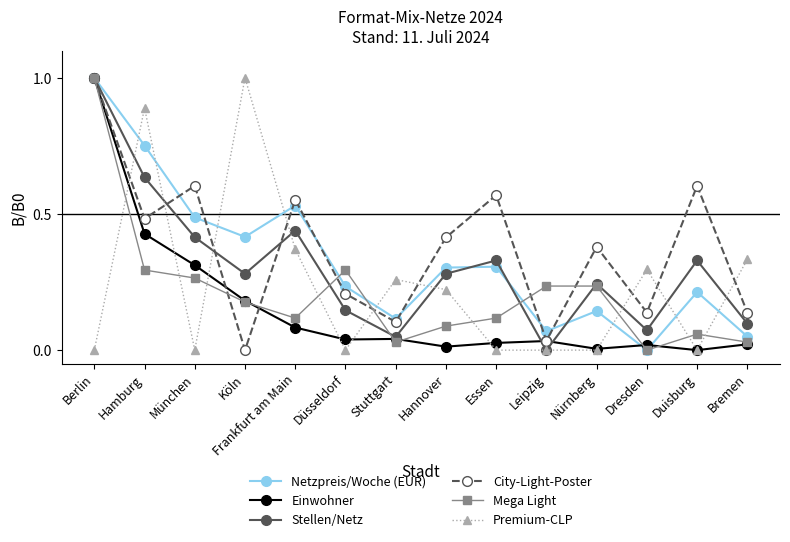

In Premium-CLP, how many points are higher than both neighbors (excluding endpoints)?

4